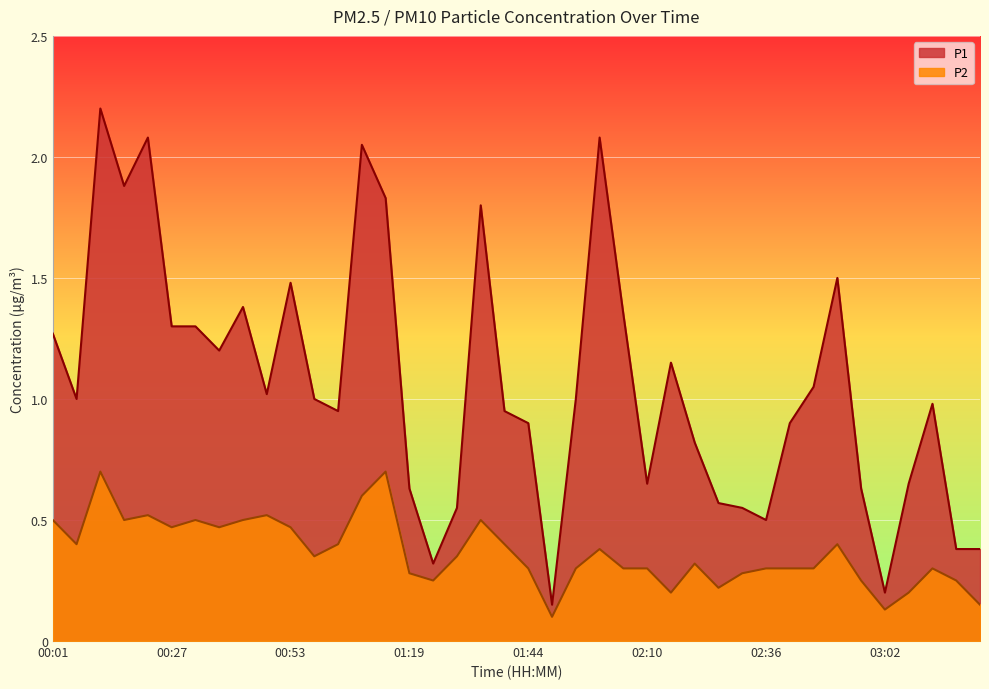

Which category has the lowest value in the P1 series?

01:50